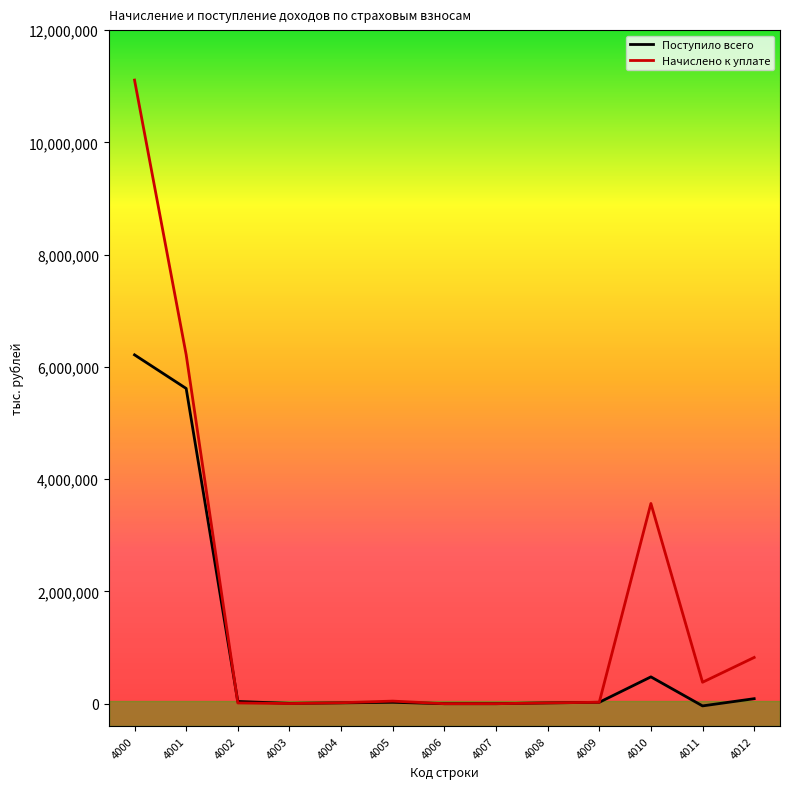

What is the sum of all Начислено к уплате values?

22219699